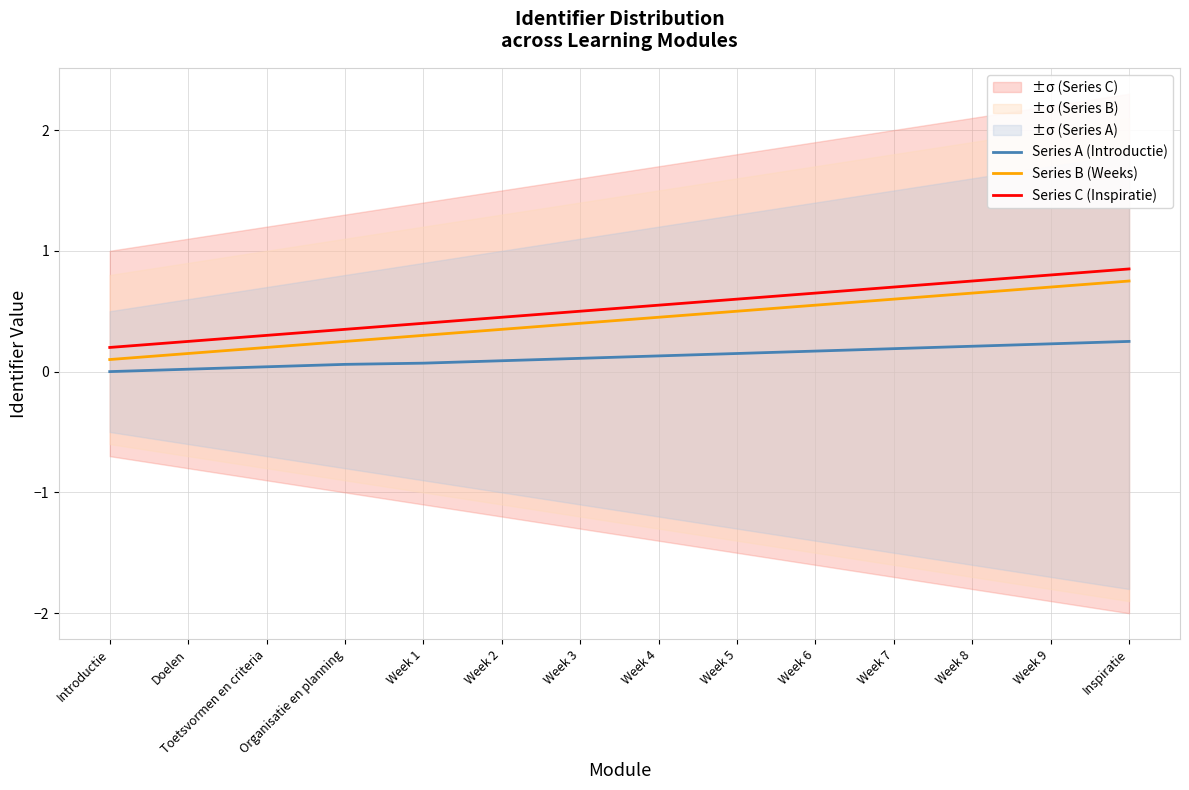

What is the greatest value displayed?

0.8